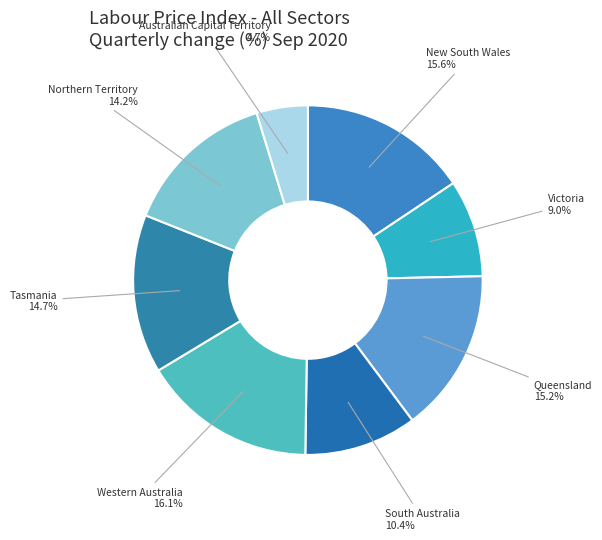

Combined, do South Australia and Queensland account for over 50%?

No